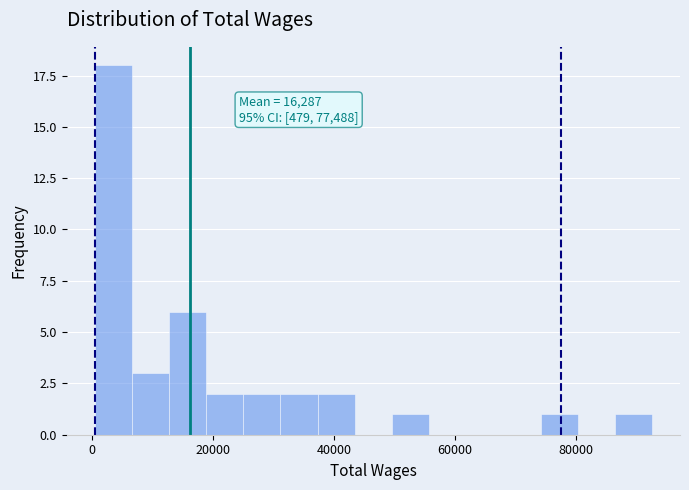

Around what value on the x-axis is the tallest bar? Give the approximate position of its centre, as read against the axis.

4000